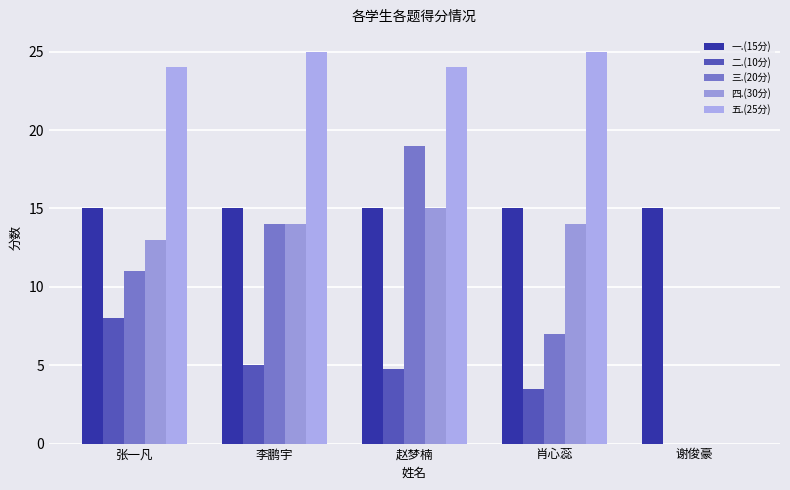

What is the total value across all series at 谢俊豪?

15.0